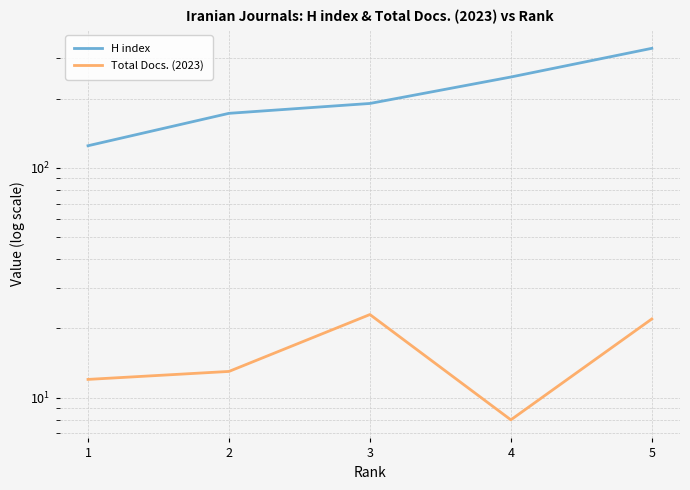

Is this an area chart (filled region under the line)?

No